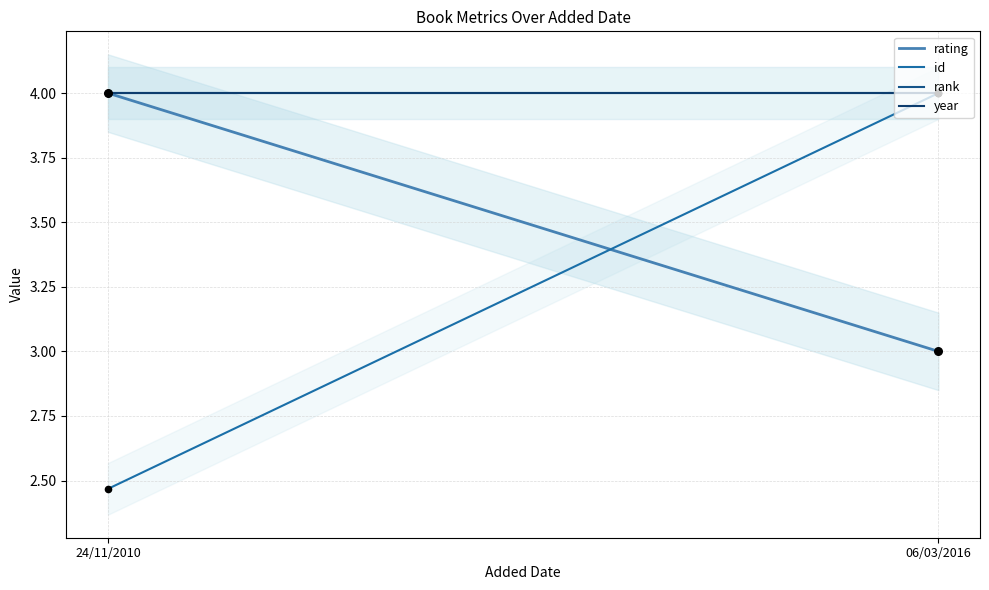

Which series has the largest Y range (max minus min)?

id